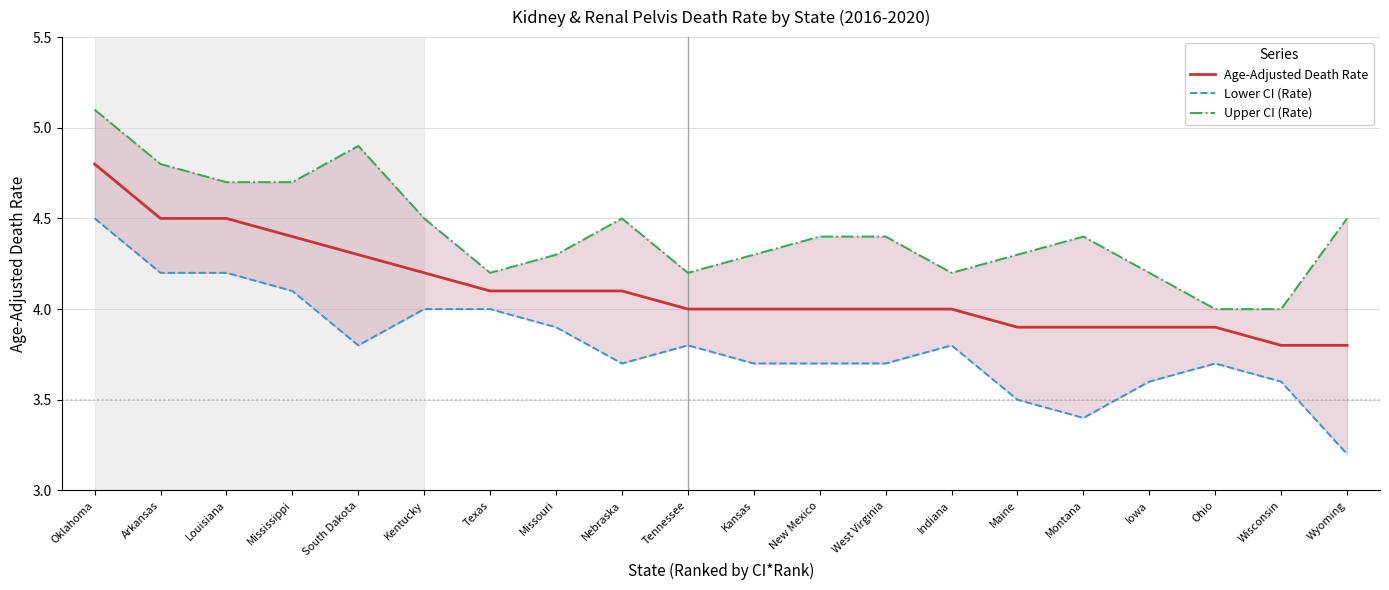

True or false: Age-Adjusted Death Rate and Upper CI (Rate) cross at least once.

False